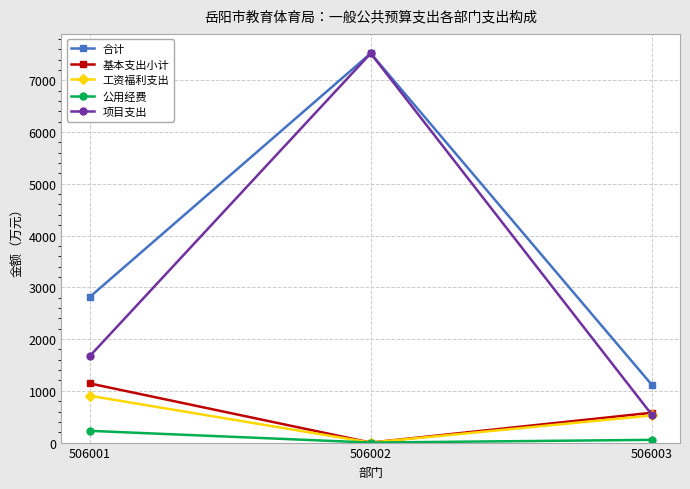

At which label is 基本支出小计 closest to 571?

506003